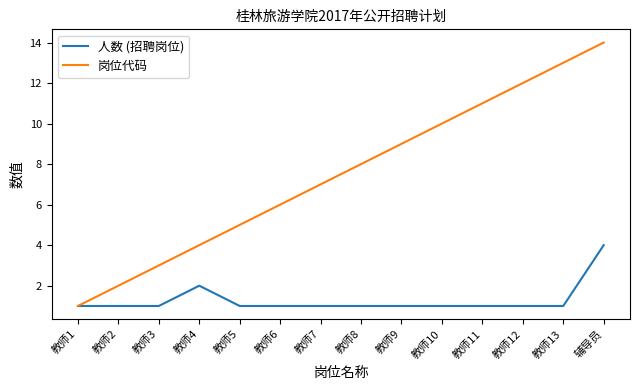

Between 教师4 and 教师7, which series saw the biggest shift?

岗位代码